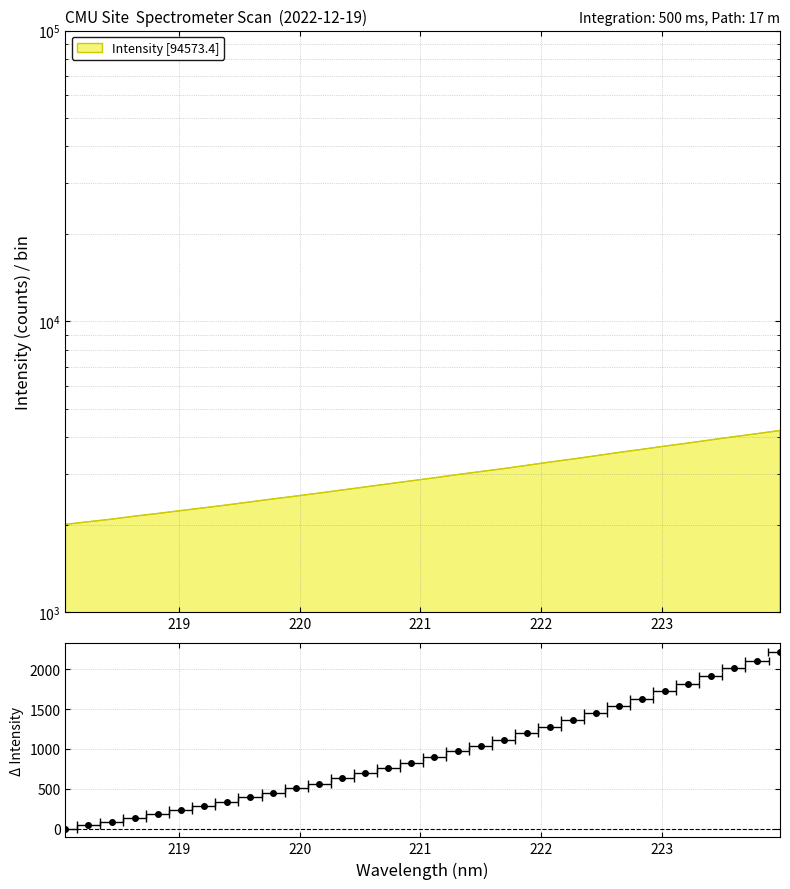

What is the change in value from 221.1174 to 221.4993?

+147.0